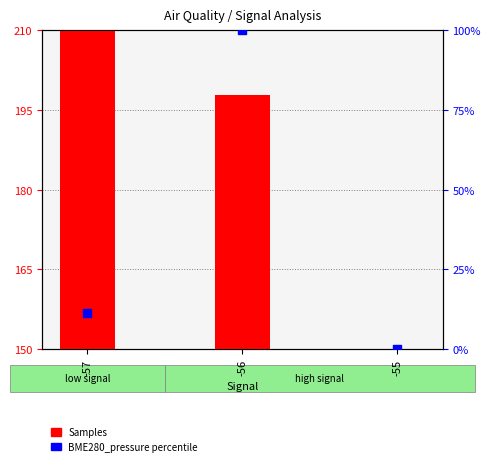

At which category is the sum across all series the highest?

-56